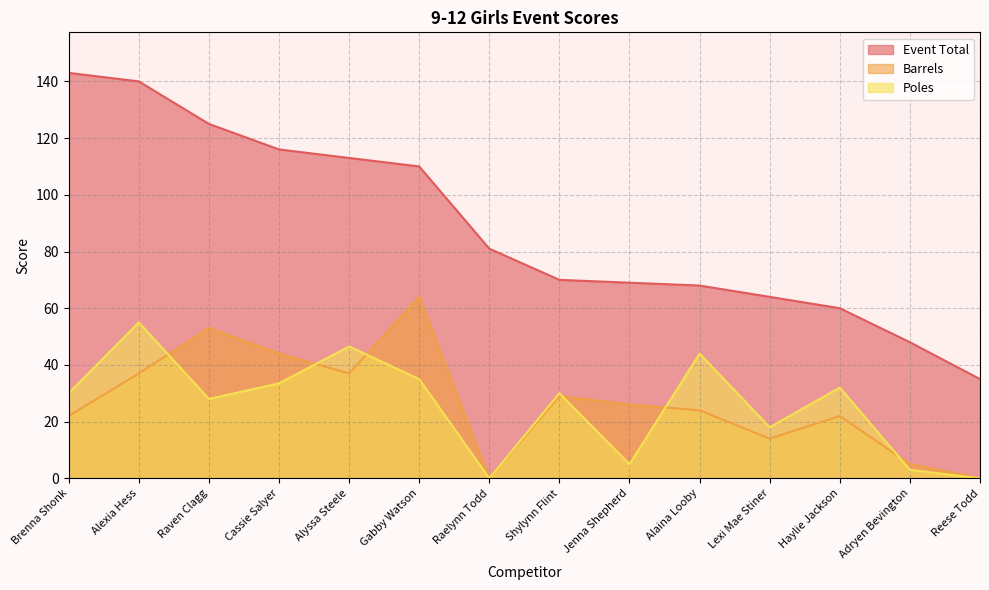

Where is the first local minimum for Poles?

Raven Clagg